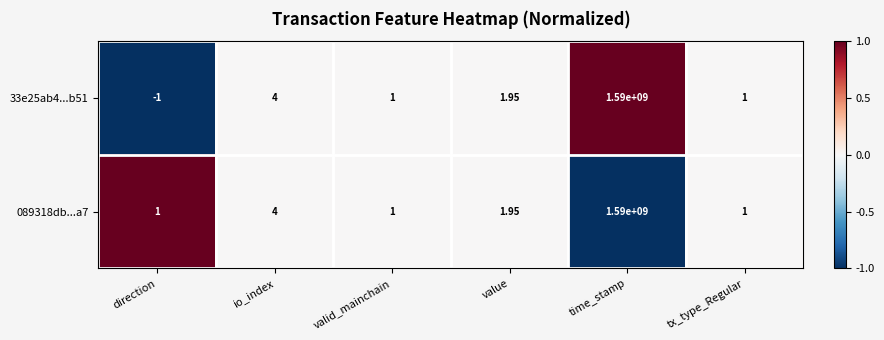

What is the greatest value displayed?

1590000000.0